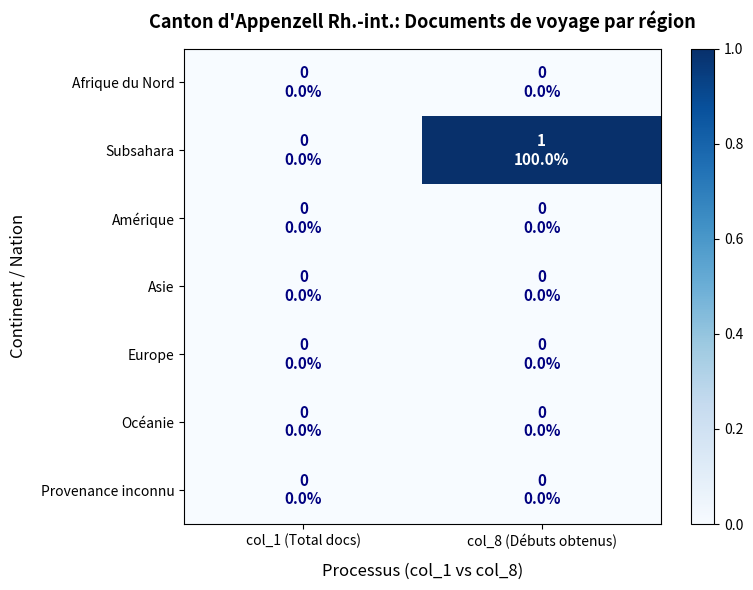

Reading right to left, what are all the values shown in this chart?

Afrique du Nord: col_8 (Débuts obtenus)=0	col_1 (Total docs)=0
Subsahara: col_8 (Débuts obtenus)=1	col_1 (Total docs)=0
Amérique: col_8 (Débuts obtenus)=0	col_1 (Total docs)=0
Asie: col_8 (Débuts obtenus)=0	col_1 (Total docs)=0
Europe: col_8 (Débuts obtenus)=0	col_1 (Total docs)=0
Océanie: col_8 (Débuts obtenus)=0	col_1 (Total docs)=0
Provenance inconnu: col_8 (Débuts obtenus)=0	col_1 (Total docs)=0